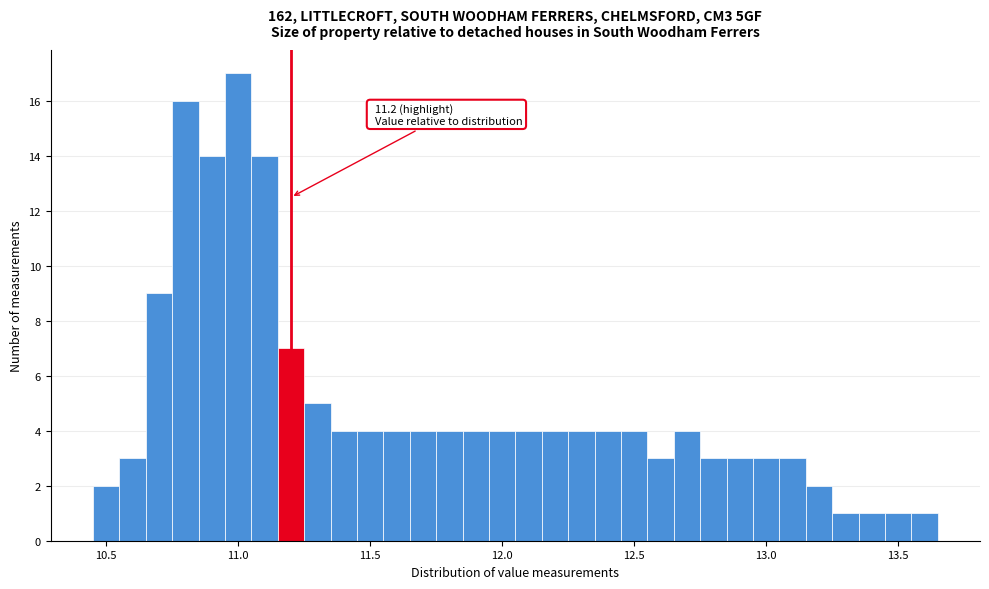

Read against the x-axis, roughly where is the centre of the tallest bar?

11.00